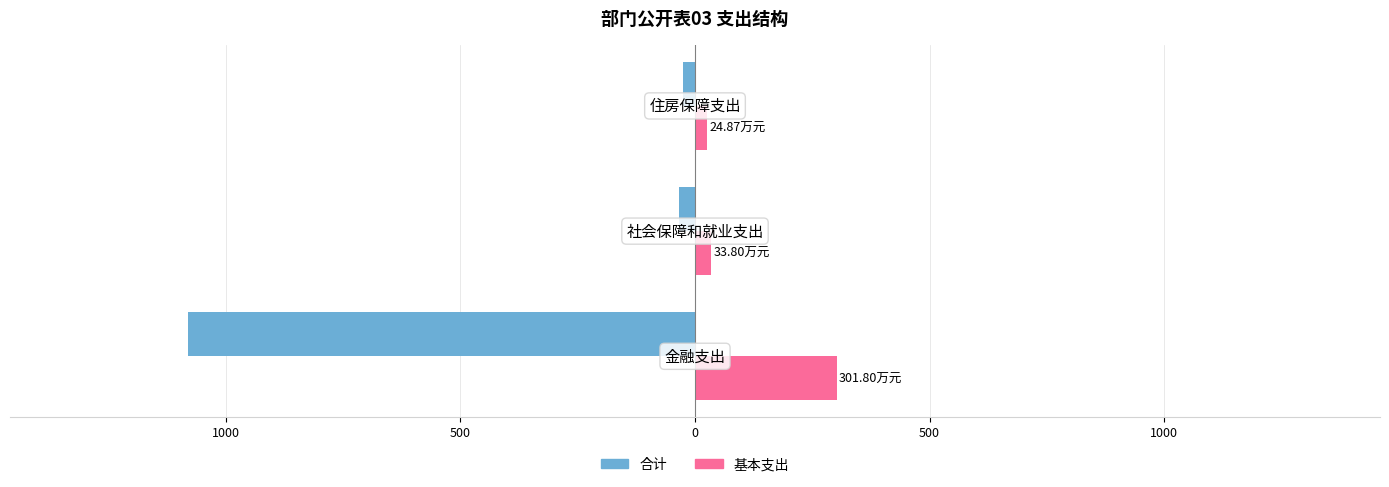

What is the difference between the maximum and minimum values in the 基本支出 series?

276.9